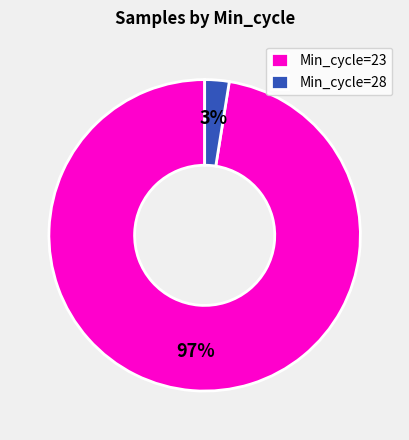

How many segments does this pie chart have?

2